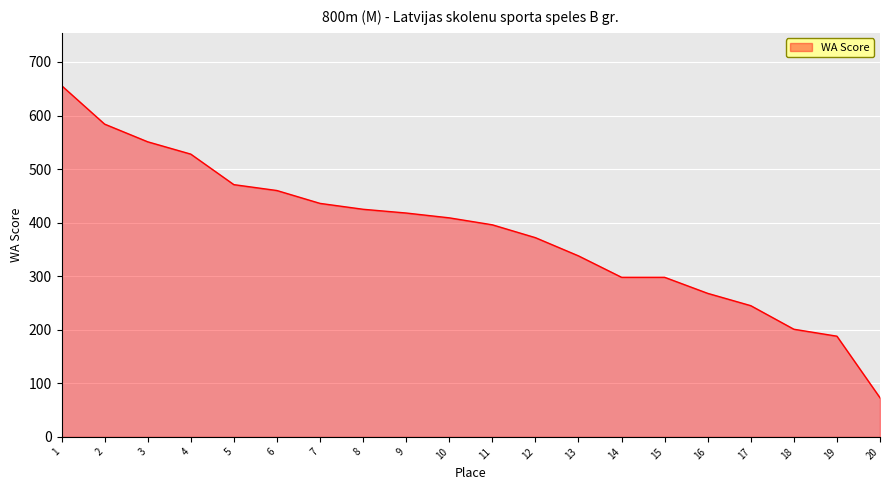

What is the difference between the maximum and minimum values?

583